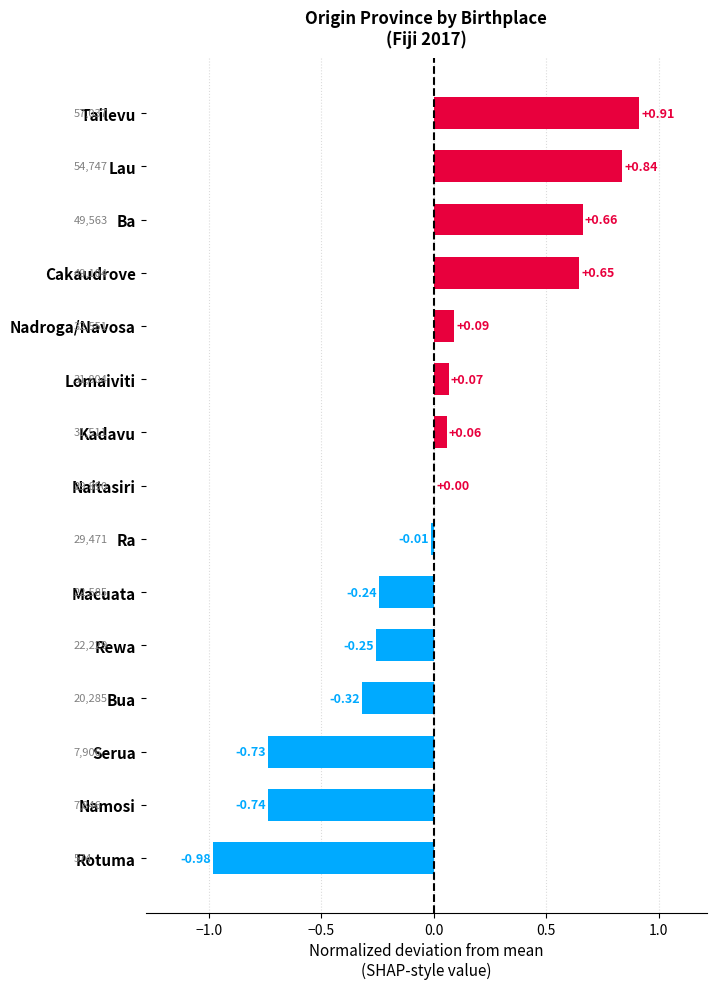

At which category does the chart reach its peak across all series?

Tailevu